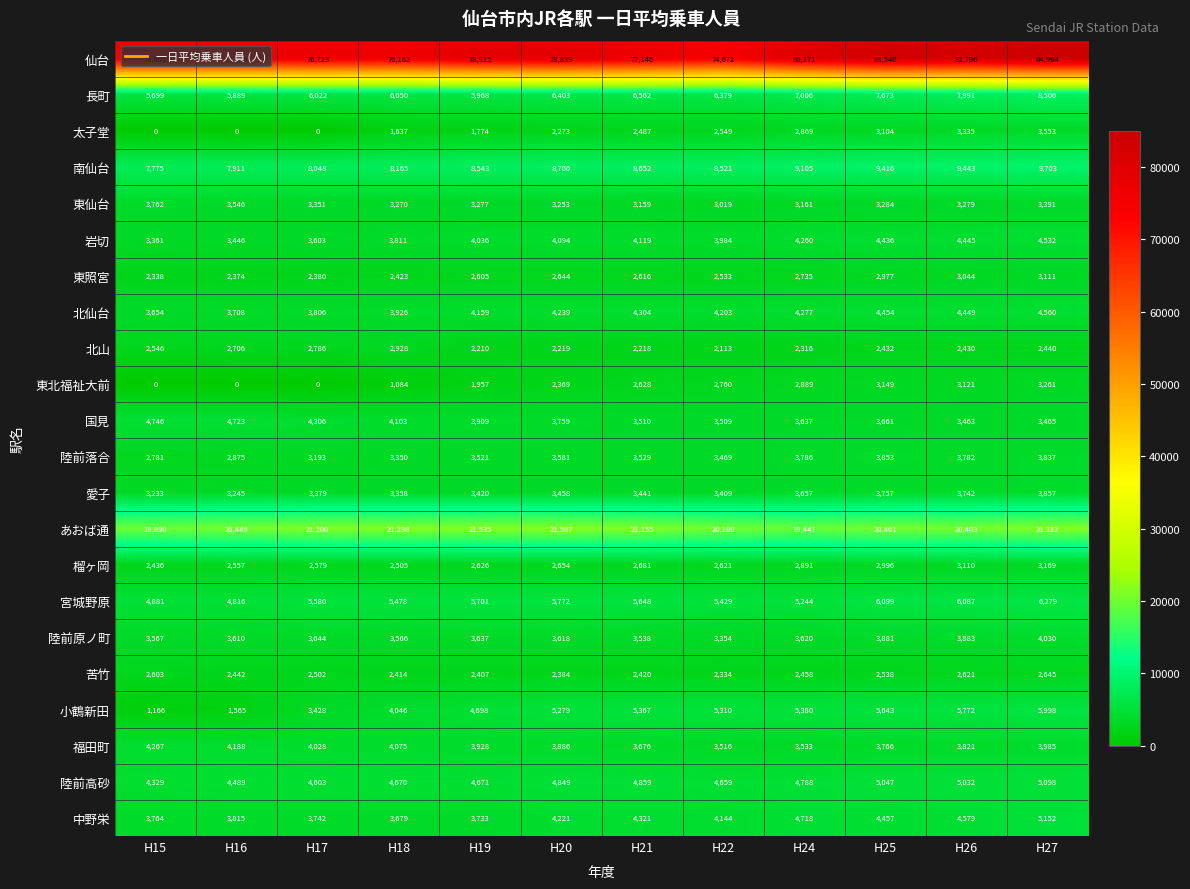

What is the sum of all 北仙台 values?

49739